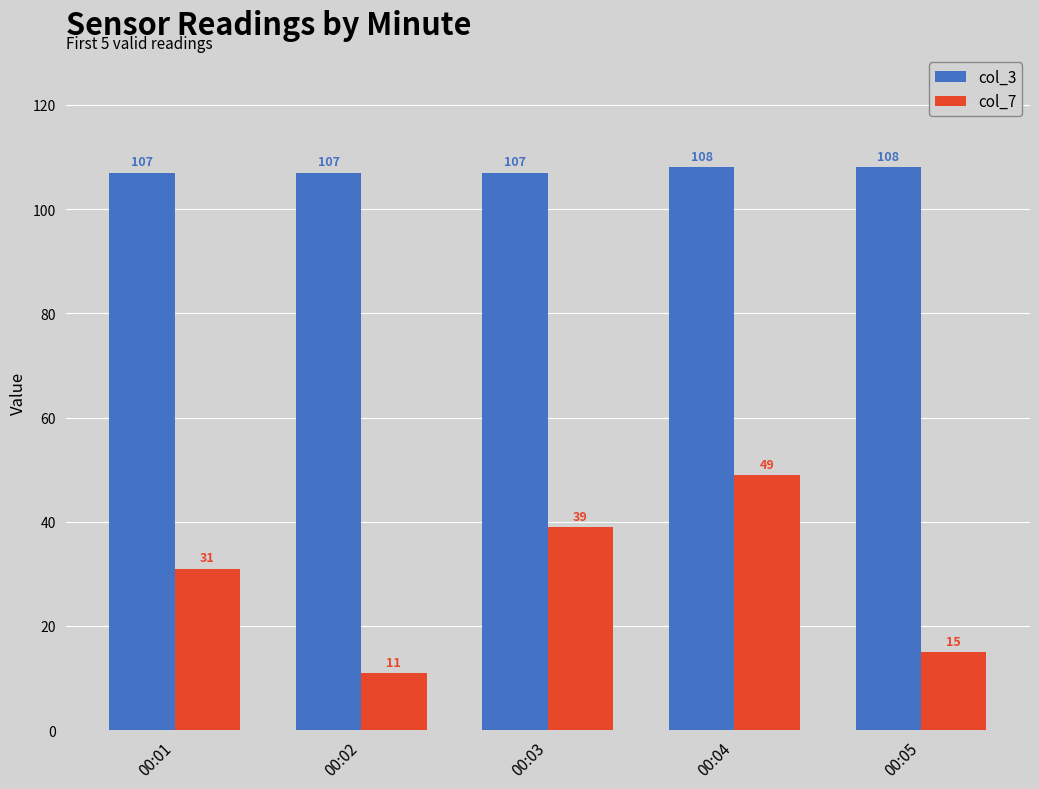

Reading left to right, transcribe all the data shown in this chart.

col_3: 00:01=107	00:02=107	00:03=107	00:04=108	00:05=108
col_7: 00:01=31	00:02=11	00:03=39	00:04=49	00:05=15